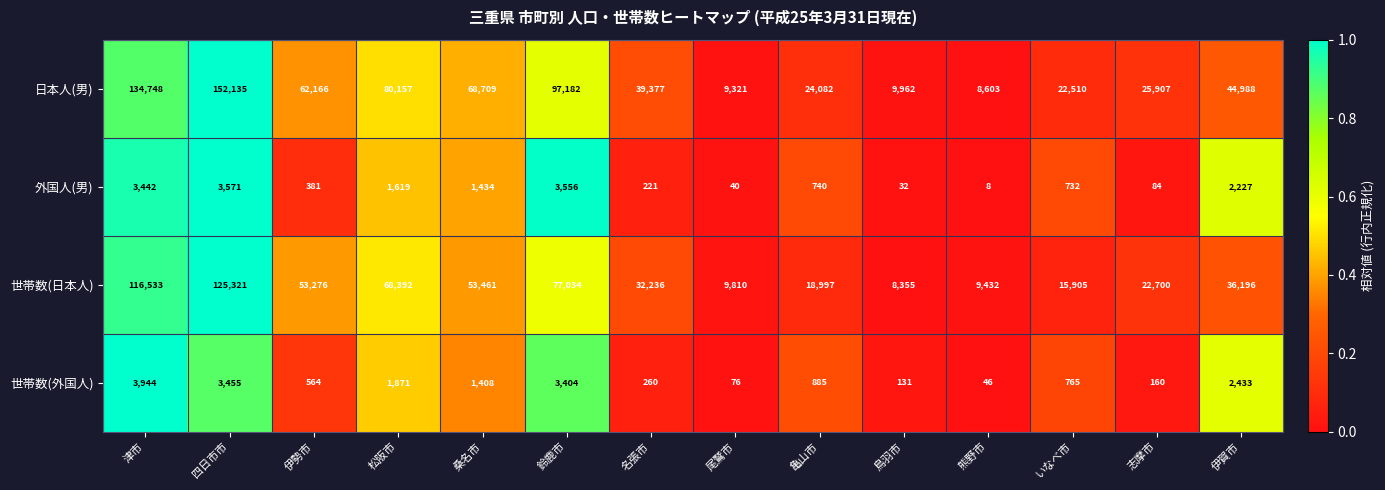

At which category is the sum across all series the highest?

四日市市